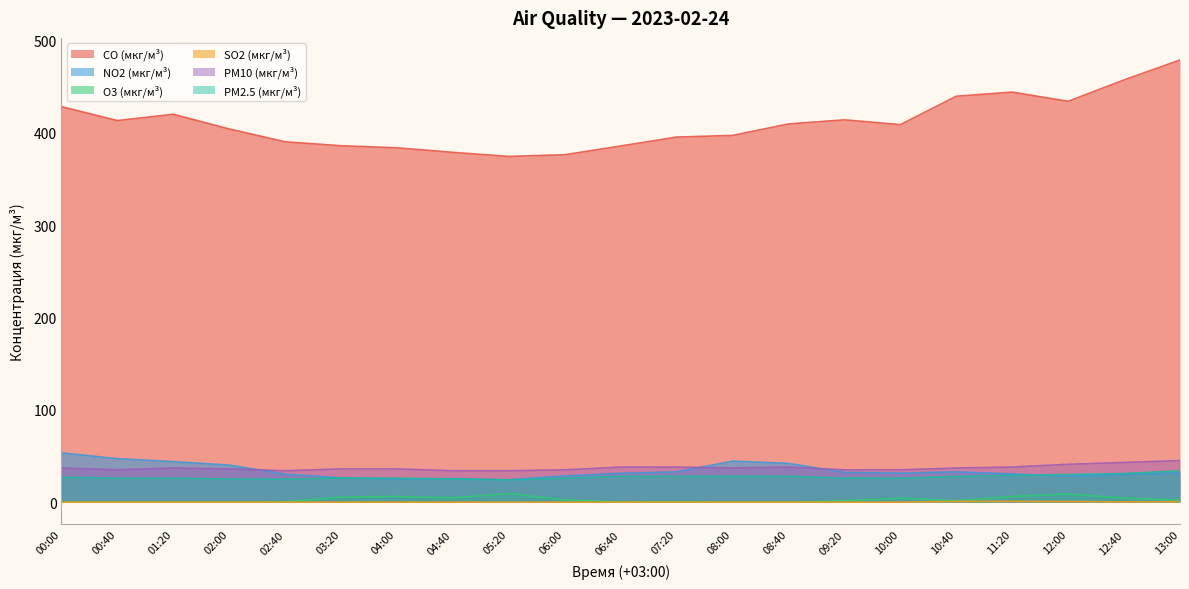

Reading left to right, extract all data points from this chart.

CO (мкг/м³): 00:00=428.3	00:40=413.3	01:20=420.1	02:00=404.1	02:40=390.3	03:20=386.0	04:00=383.8	04:40=378.8	05:20=374.4	06:00=376.3	06:40=385.7	07:20=395.4	08:00=397.2	08:40=409.6	09:20=414.0	10:00=408.8	10:40=439.6	11:20=444.1	12:00=434.1	12:40=457.3	13:00=478.9
NO2 (мкг/м³): 00:00=53.3	00:40=47.1	01:20=43.9	02:00=40.1	02:40=30.2	03:20=26.4	04:00=25.1	04:40=25.5	05:20=24.2	06:00=28.4	06:40=31.2	07:20=32.8	08:00=44.4	08:40=42.0	09:20=32.3	10:00=31.3	10:40=32.8	11:20=30.5	12:00=28.1	12:40=30.0	13:00=31.8
O3 (мкг/м³): 00:00=0.0	00:40=0.0	01:20=0.0	02:00=0.0	02:40=0.4	03:20=5.6	04:00=6.2	04:40=4.7	05:20=9.3	06:00=2.5	06:40=0.2	07:20=0.6	08:00=0.0	08:40=0.0	09:20=1.5	10:00=4.4	10:40=1.5	11:20=6.2	12:00=8.8	12:40=4.4	13:00=2.3
SO2 (мкг/м³): 00:00=0.0	00:40=0.0	01:20=0.0	02:00=0.0	02:40=0.0	03:20=0.0	04:00=0.0	04:40=0.0	05:20=0.0	06:00=0.0	06:40=0.0	07:20=0.0	08:00=0.0	08:40=0.0	09:20=0.0	10:00=0.0	10:40=0.8	11:20=0.9	12:00=0.7	12:40=0.3	13:00=0.5
PM10 (мкг/м³): 00:00=37.0	00:40=35.0	01:20=37.0	02:00=36.0	02:40=34.0	03:20=36.0	04:00=36.0	04:40=34.0	05:20=34.0	06:00=35.0	06:40=38.0	07:20=38.0	08:00=37.0	08:40=38.0	09:20=35.0	10:00=35.0	10:40=37.0	11:20=38.0	12:00=41.0	12:40=43.0	13:00=45.0
PM2.5 (мкг/м³): 00:00=27.0	00:40=26.0	01:20=26.0	02:00=25.0	02:40=25.0	03:20=26.0	04:00=26.0	04:40=25.0	05:20=24.0	06:00=26.0	06:40=28.0	07:20=28.0	08:00=28.0	08:40=28.0	09:20=26.0	10:00=26.0	10:40=28.0	11:20=29.0	12:00=30.0	12:40=31.0	13:00=34.0